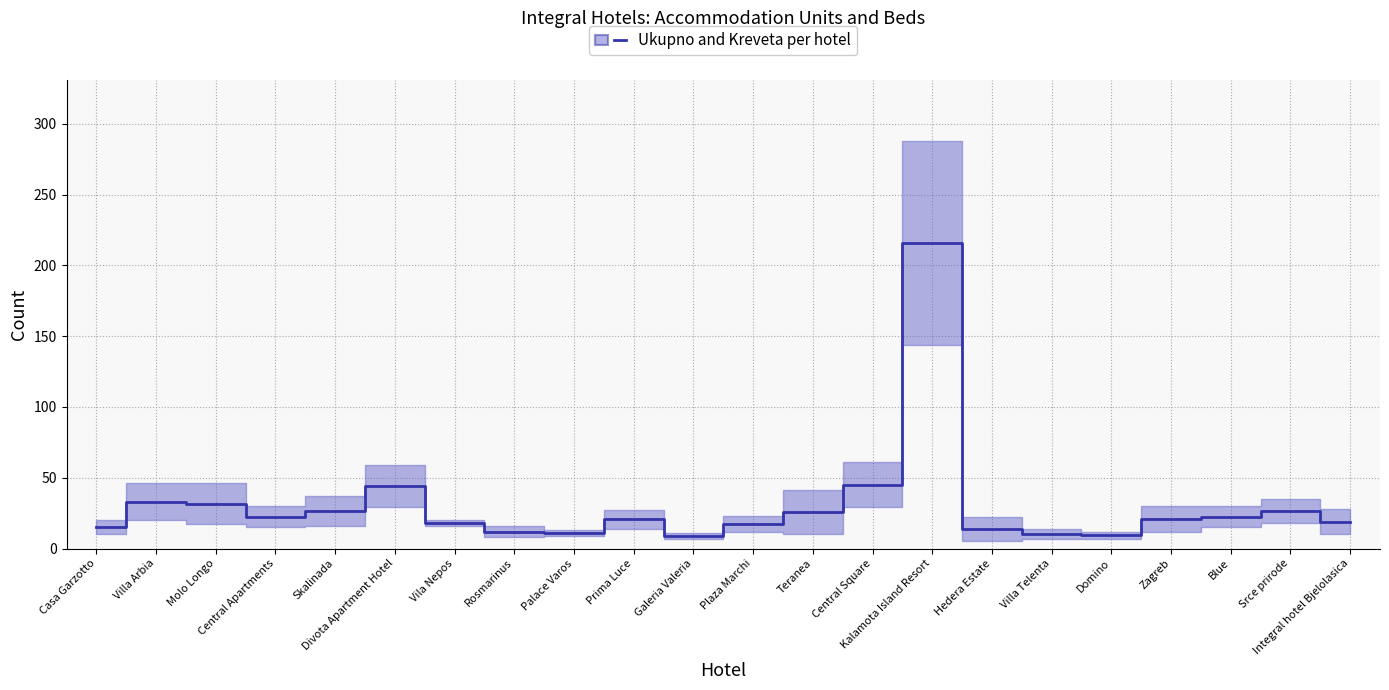

Does the chart display data point markers on the line(s)?

No